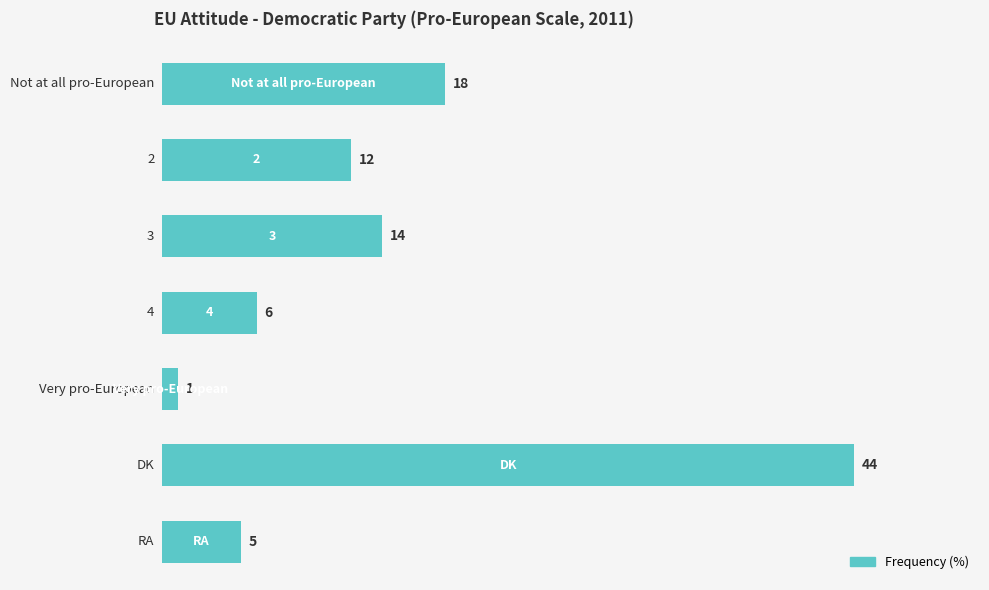

What is the minimum value shown in the chart?

1